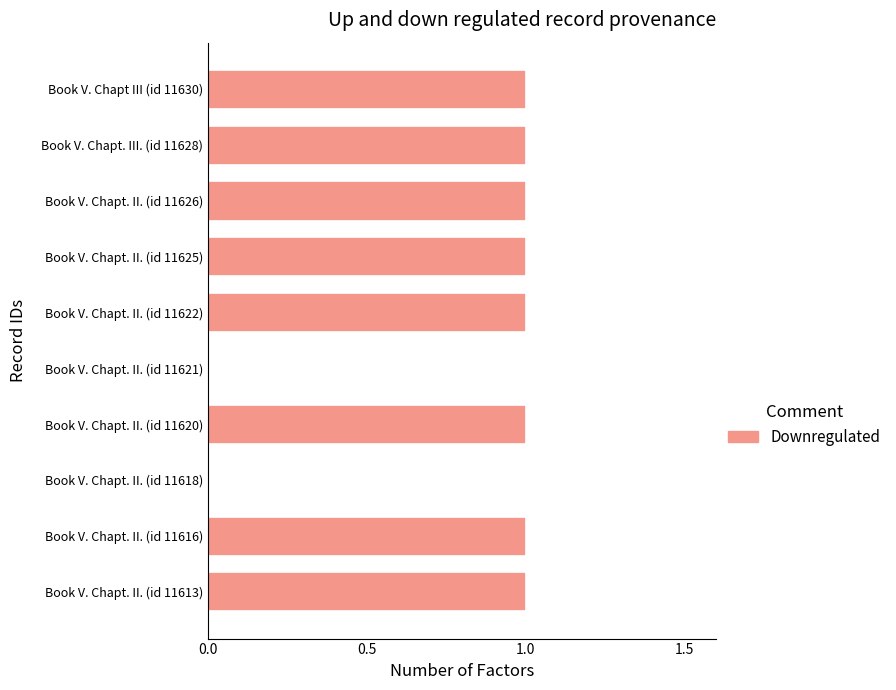

Reading bottom to top, what are all the values shown in this chart?

Book V. Chapt. II. (id 11613)=1	Book V. Chapt. II. (id 11616)=1	Book V. Chapt. II. (id 11618)=0	Book V. Chapt. II. (id 11620)=1	Book V. Chapt. II. (id 11621)=0	Book V. Chapt. II. (id 11622)=1	Book V. Chapt. II. (id 11625)=1	Book V. Chapt. II. (id 11626)=1	Book V. Chapt. III. (id 11628)=1	Book V. Chapt III (id 11630)=1